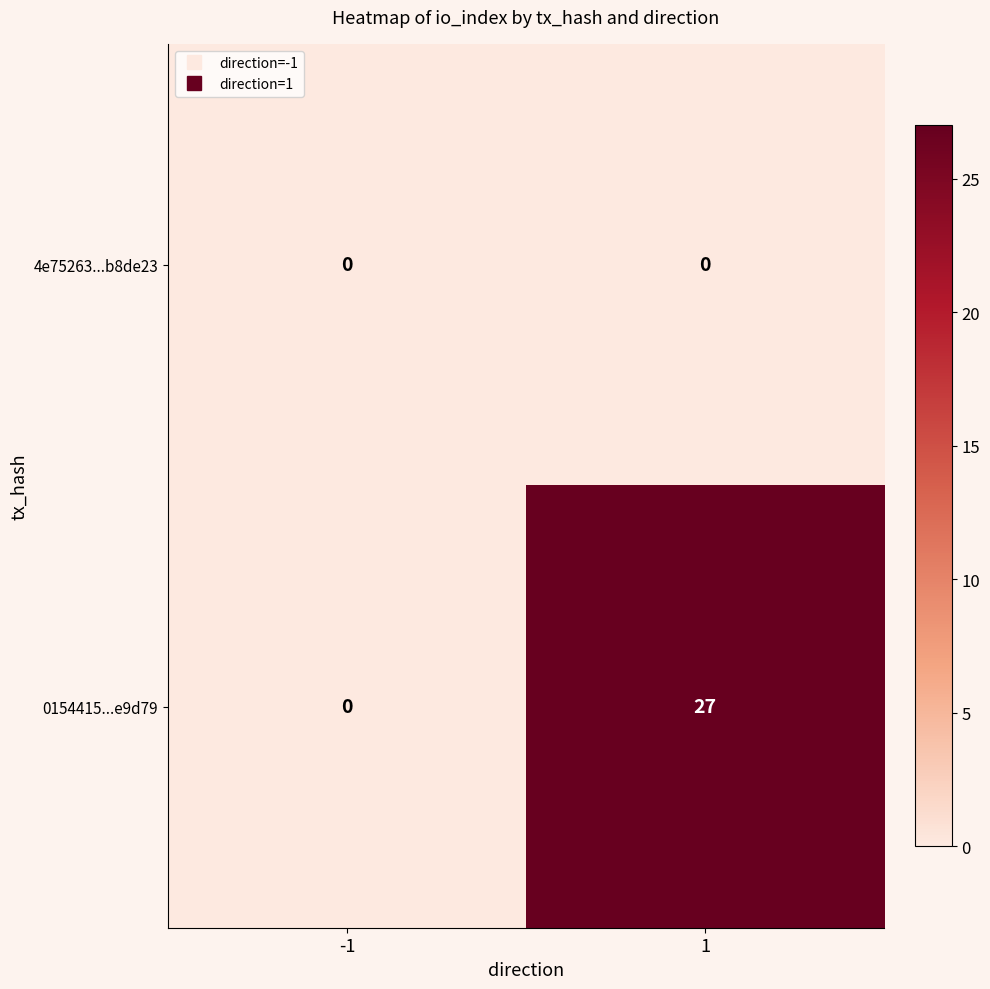

Which series has the widest spread of values?

0154415...e9d79